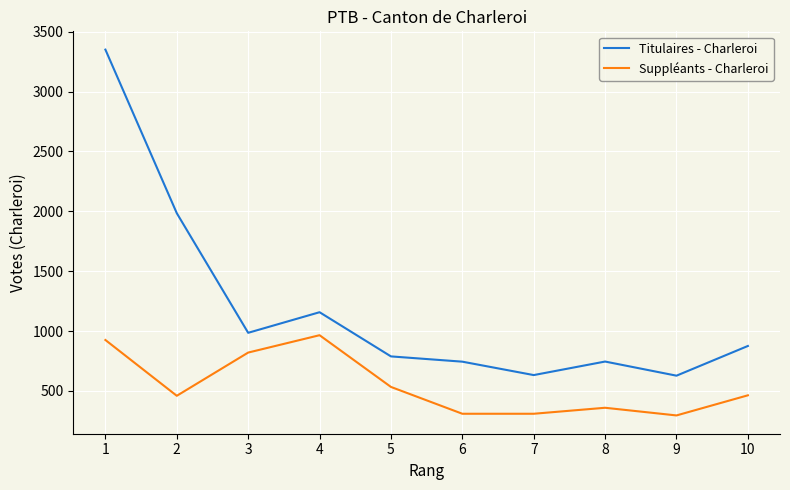

Rank the series at 8 from highest to lowest value.

Titulaires - Charleroi, Suppléants - Charleroi